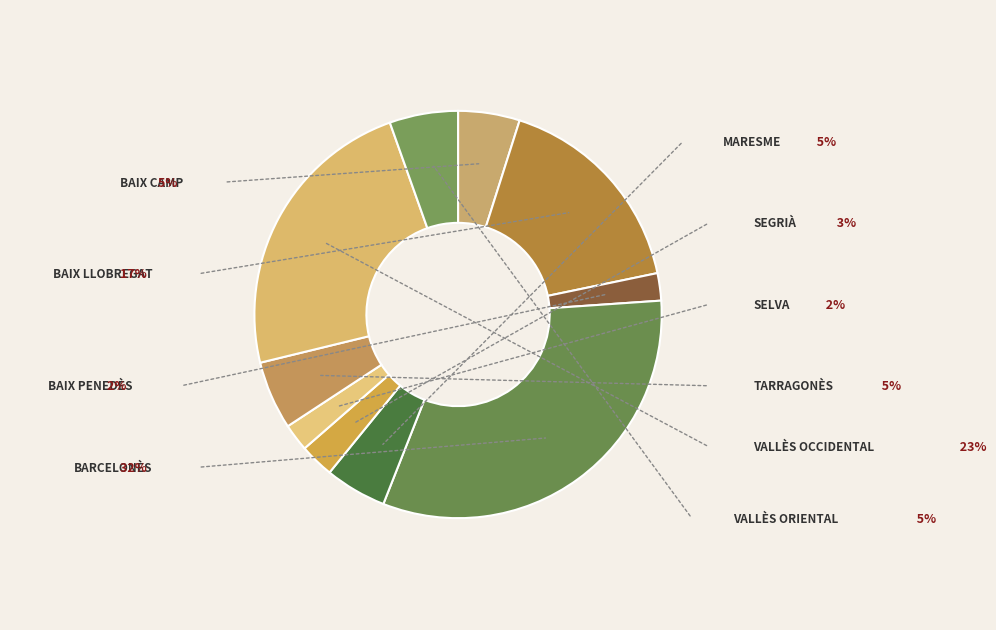

Does any single category account for the majority?

No